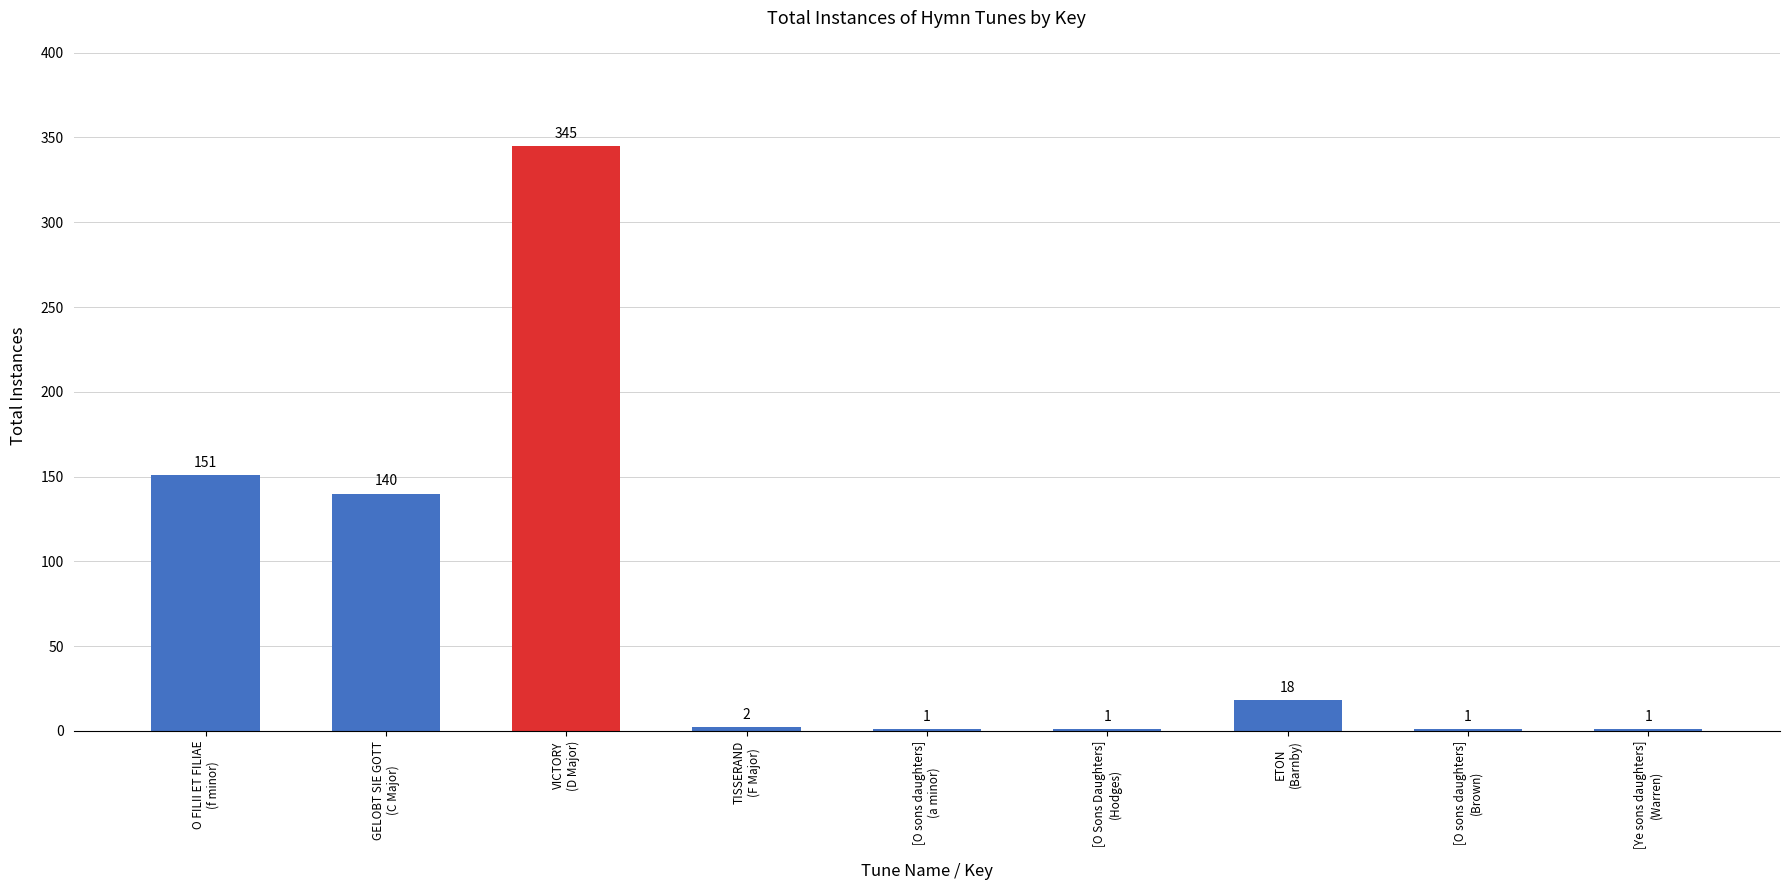

What is the sum of all values?

660